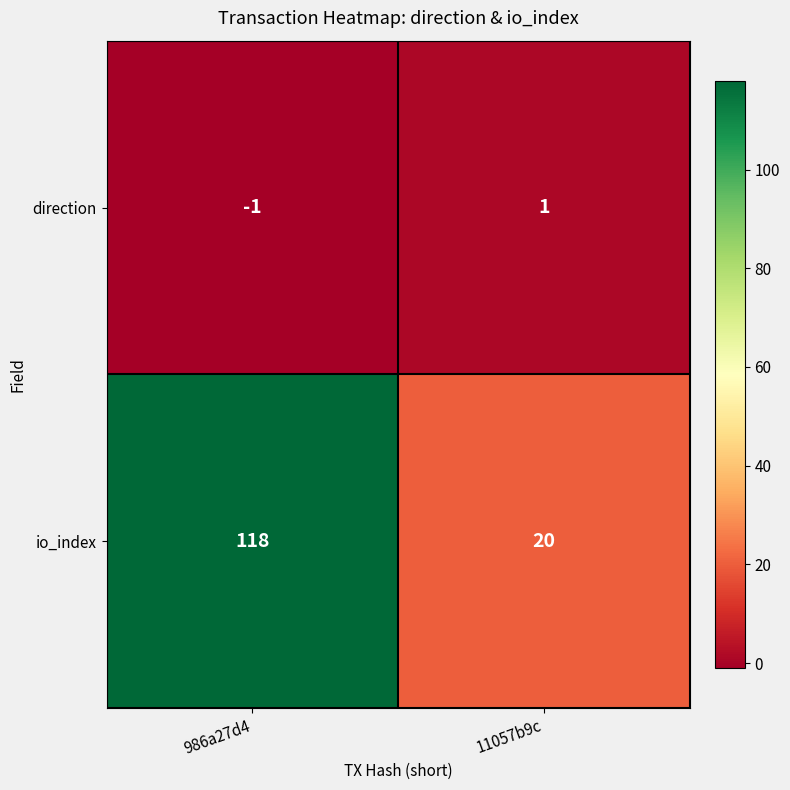

Reading left to right, list all the values displayed in this chart.

direction: -1	1
io_index: 118	20